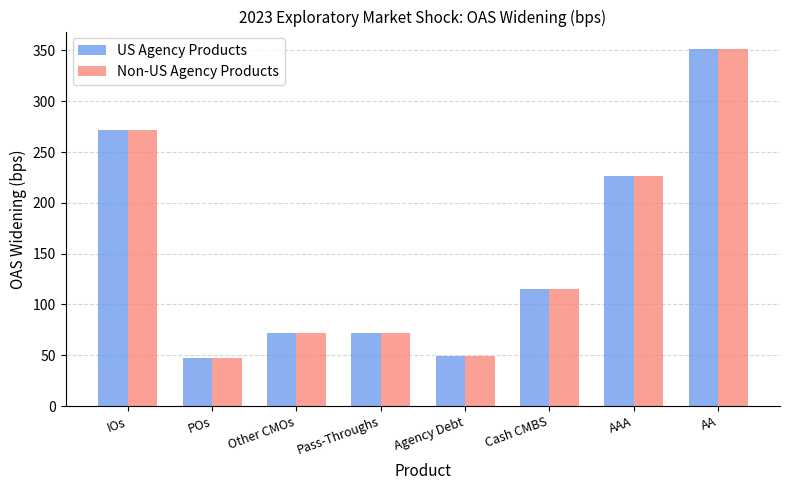

What is the smallest value displayed?

47